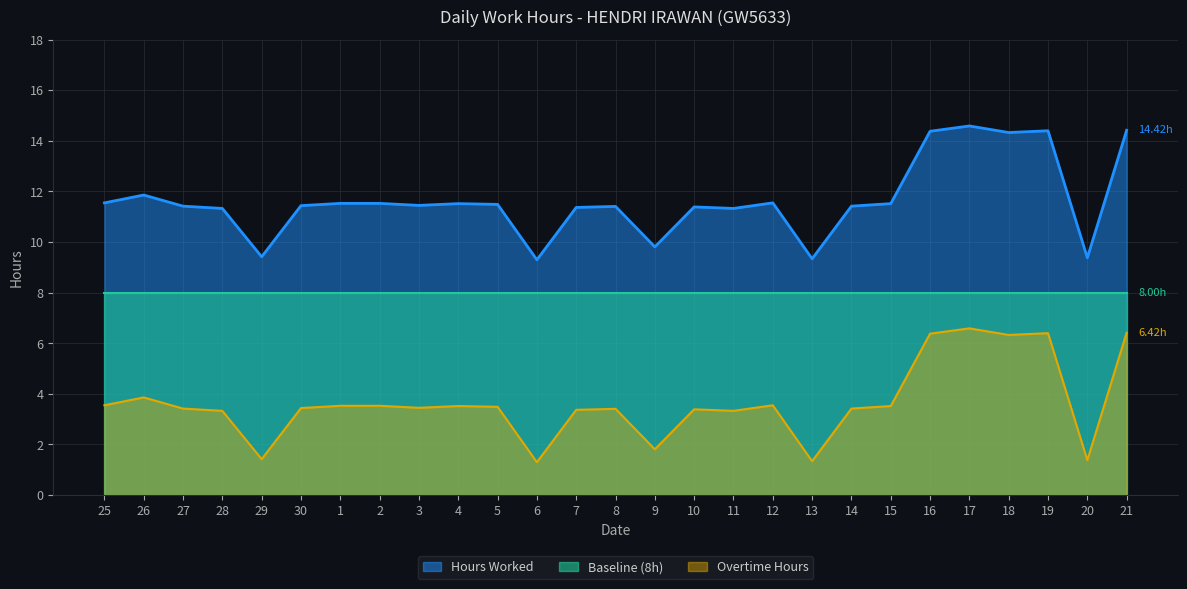

At how many categories does at least one series exceed 7?

27